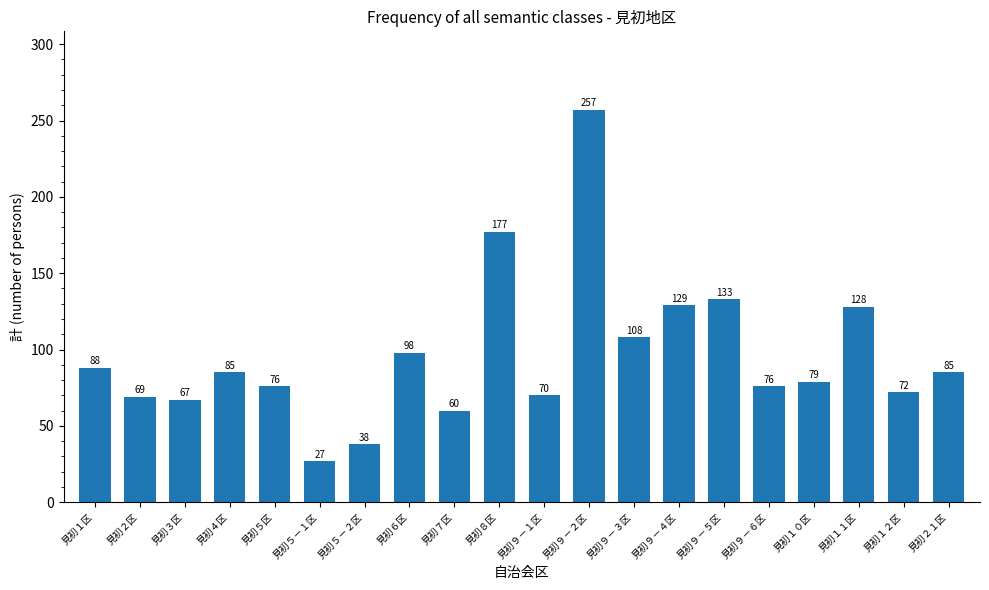

The chart shows a value of 53 at 見初１１区. True or false?

False